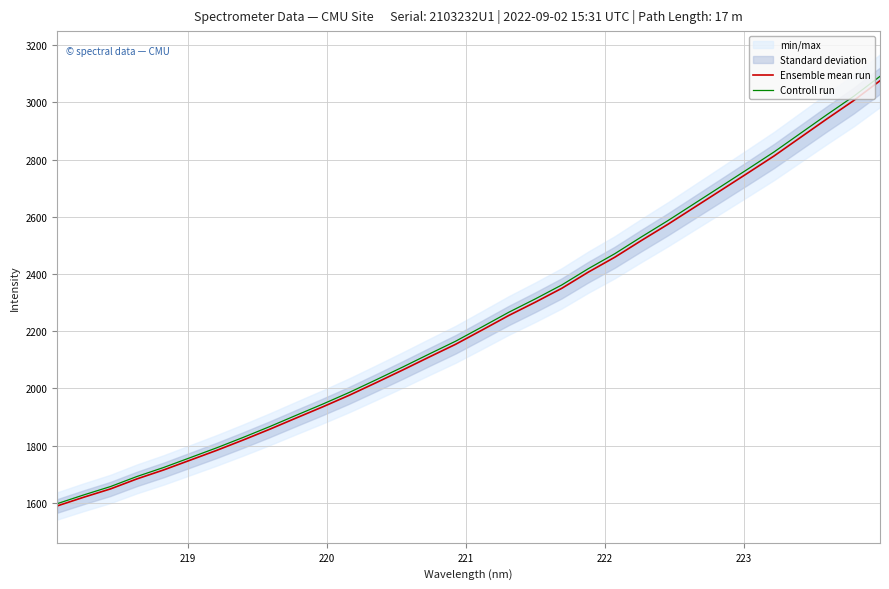

What is the minimum value for Controll run?

1597.1